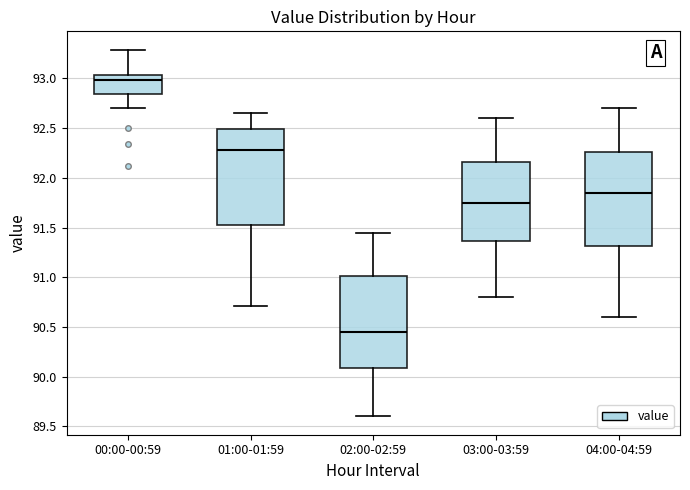

Where does the median line of the box for 00:00-00:59 sit on the y-axis? The values are not printed on the chart, so give them approximately, as read against the axis.

93.00